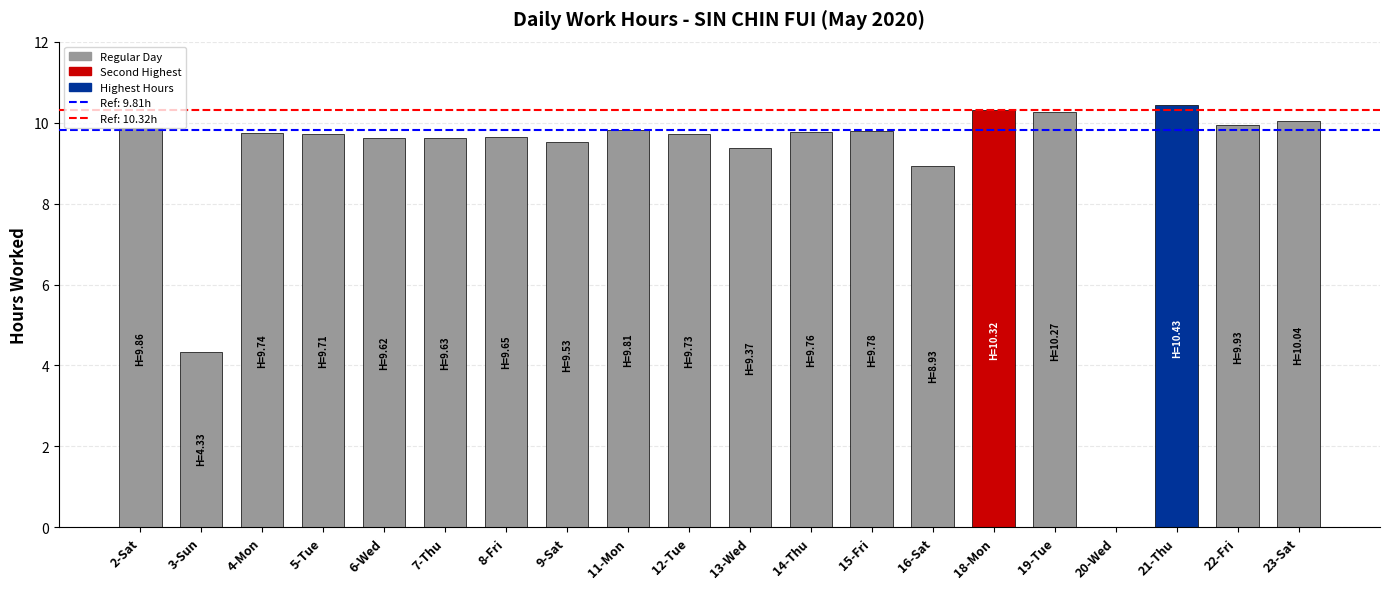

Between 8-Fri and 14-Thu, which is larger?

14-Thu